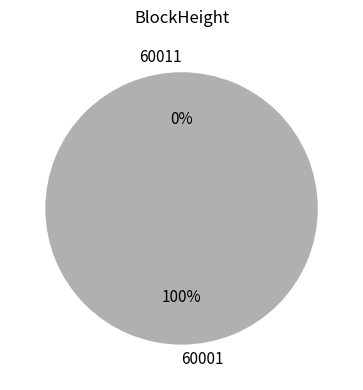

How many segments does this pie chart have?

2